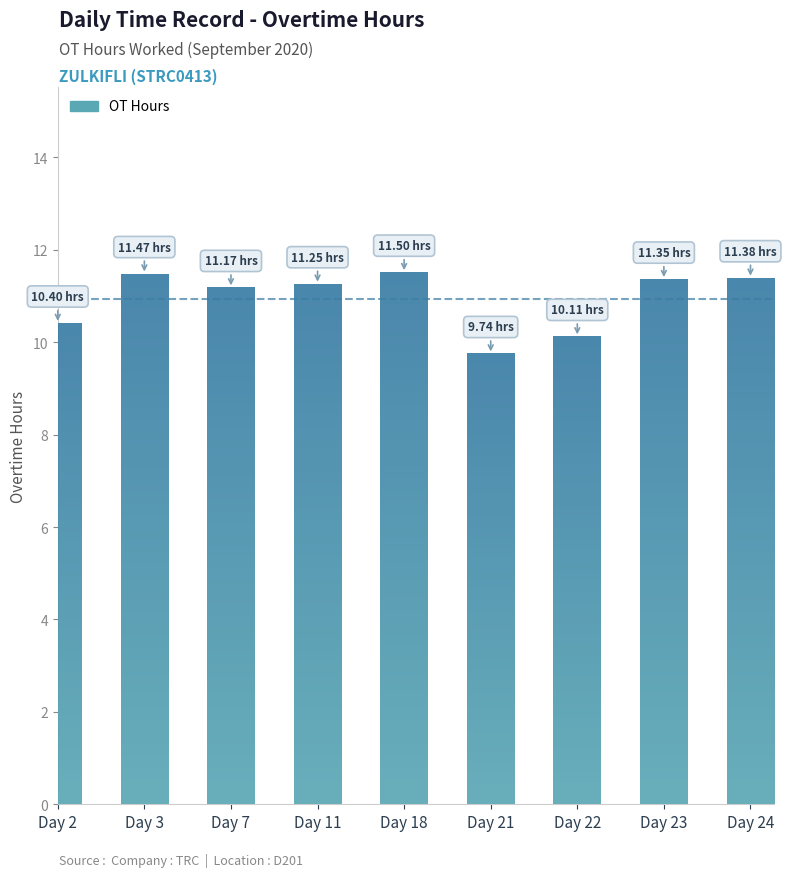

What is the sum of the values at Day 23 and Day 21?

21.1